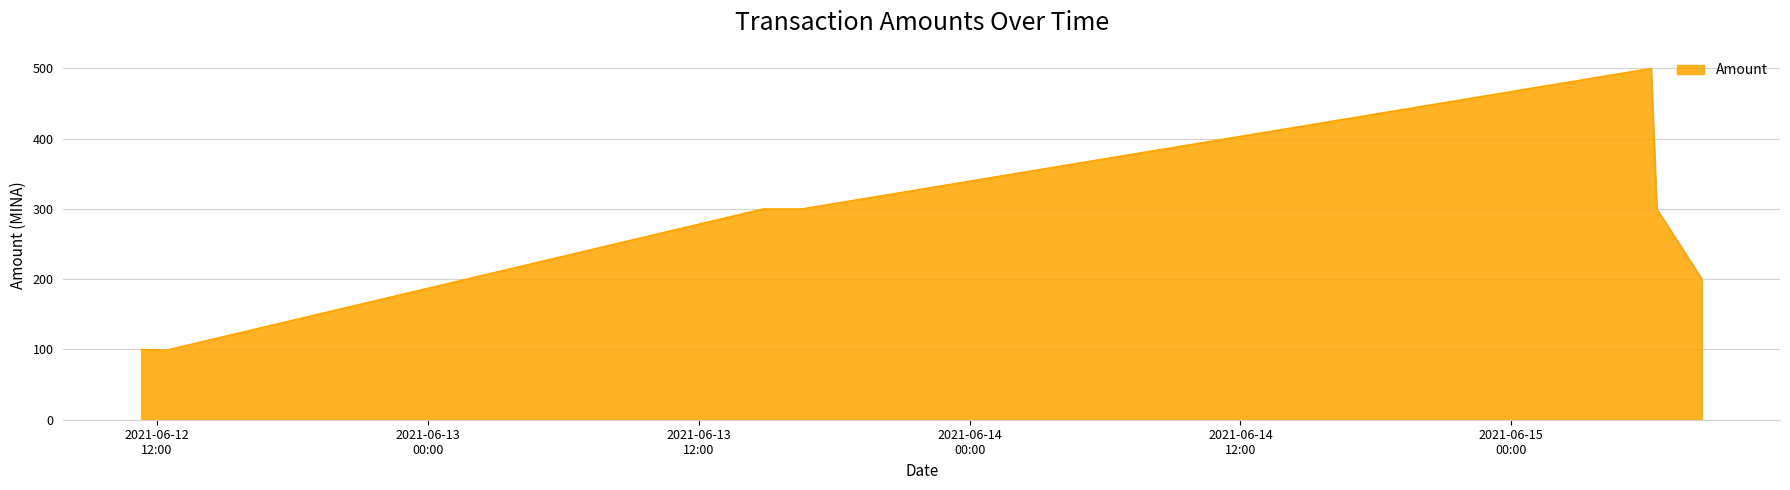

What is the average value?

257.0